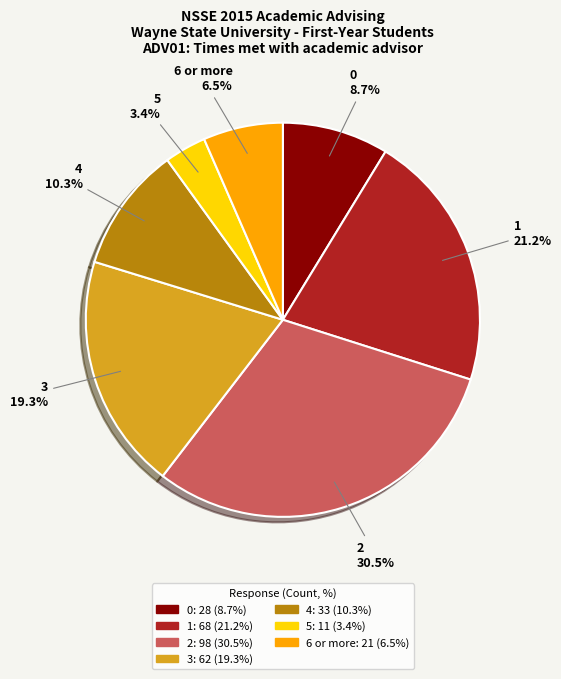

Count the number of slices in the pie.

7